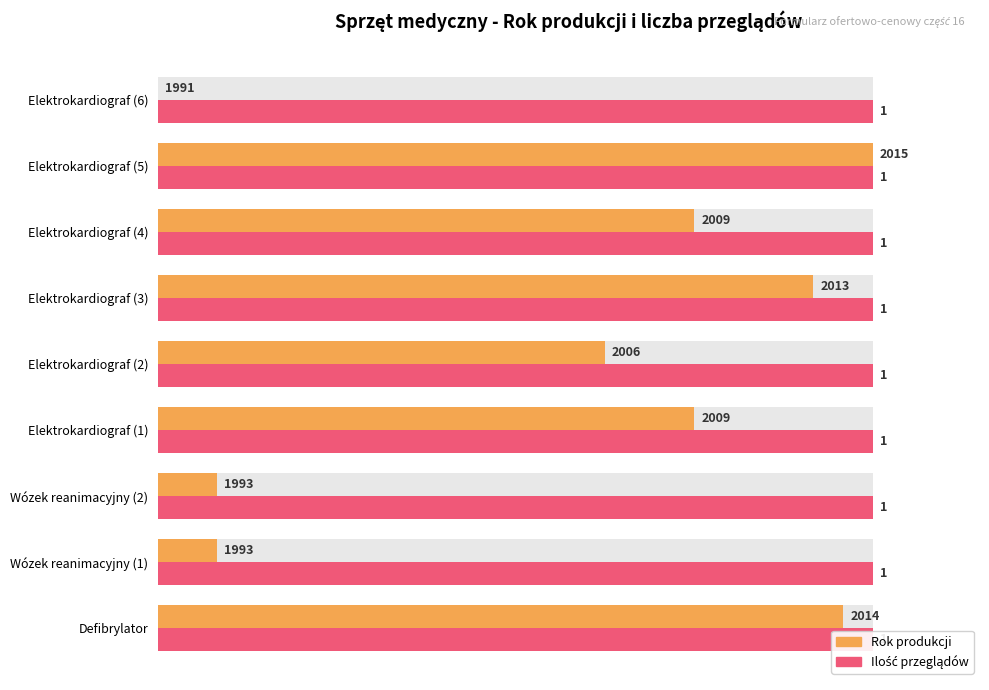

Is the value of Ilość przeglądów (%) at 80 greater than the value of Rok produkcji (znormalizowany) at 0?

No